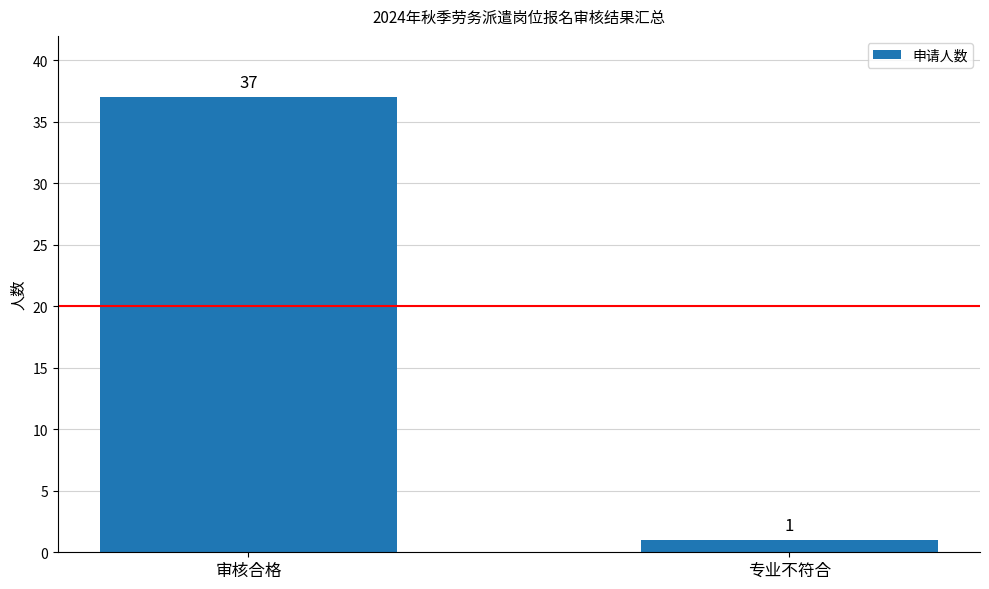

What is the value of the 2nd bar from the left?

1